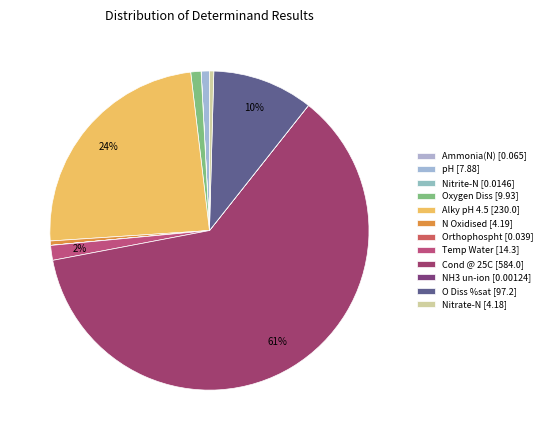

Which category accounts for the majority?

Cond @ 25C